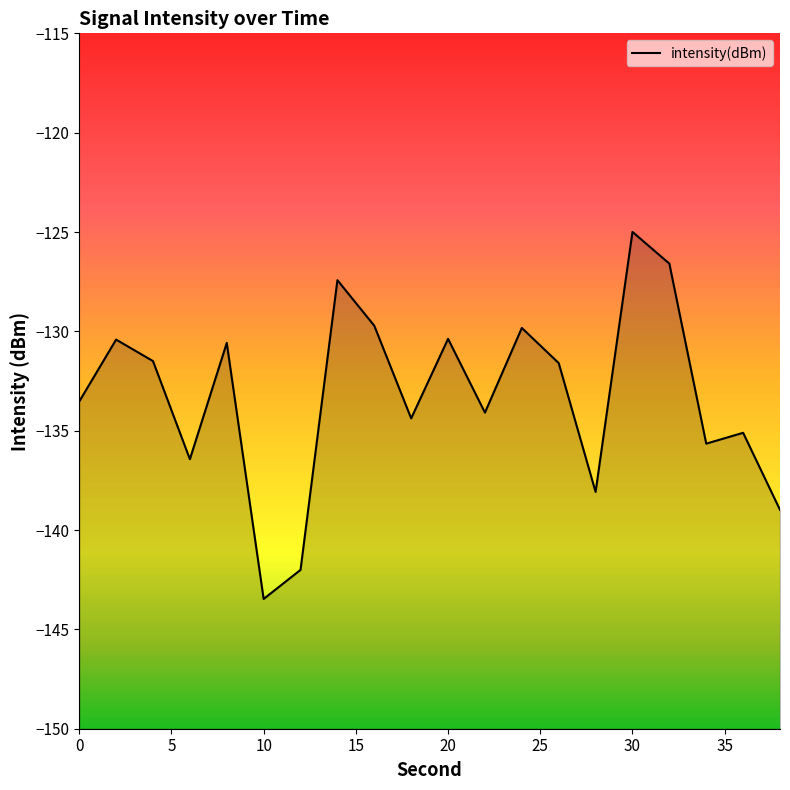

What is the minimum value shown in the chart?

-143.5